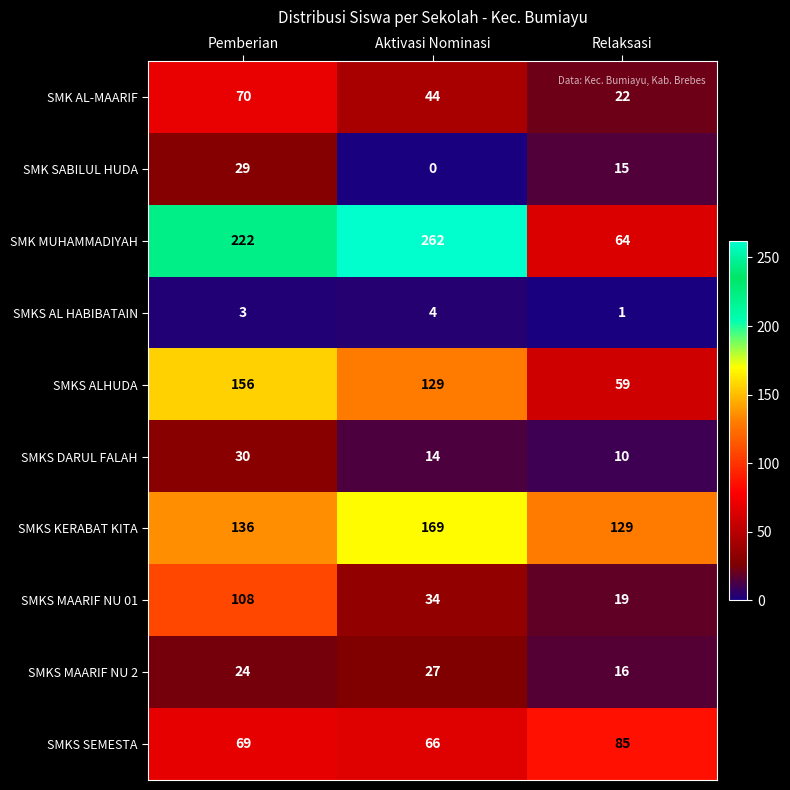

Which category has the highest value across all series?

Aktivasi Nominasi